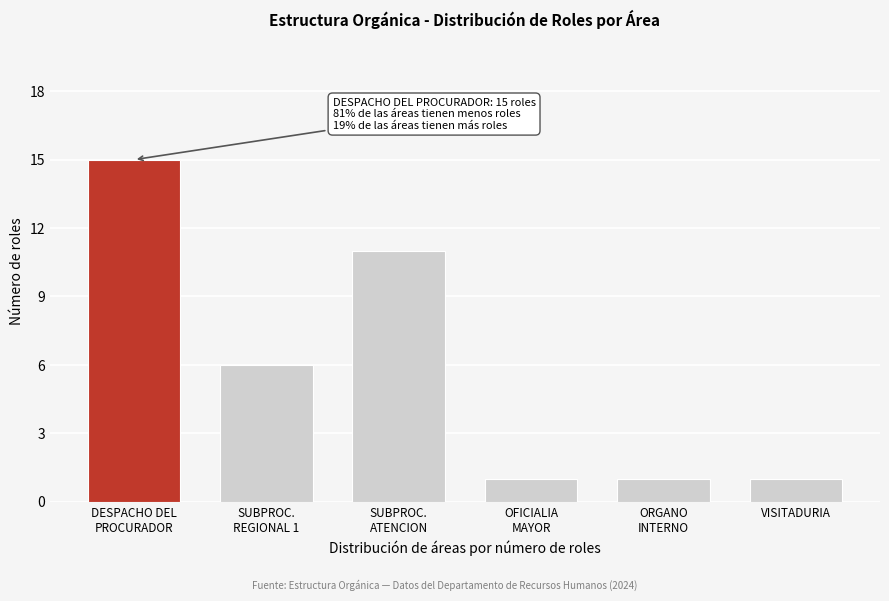

Reading right to left, what are all the values shown in this chart?

1	1	1	11	6	15